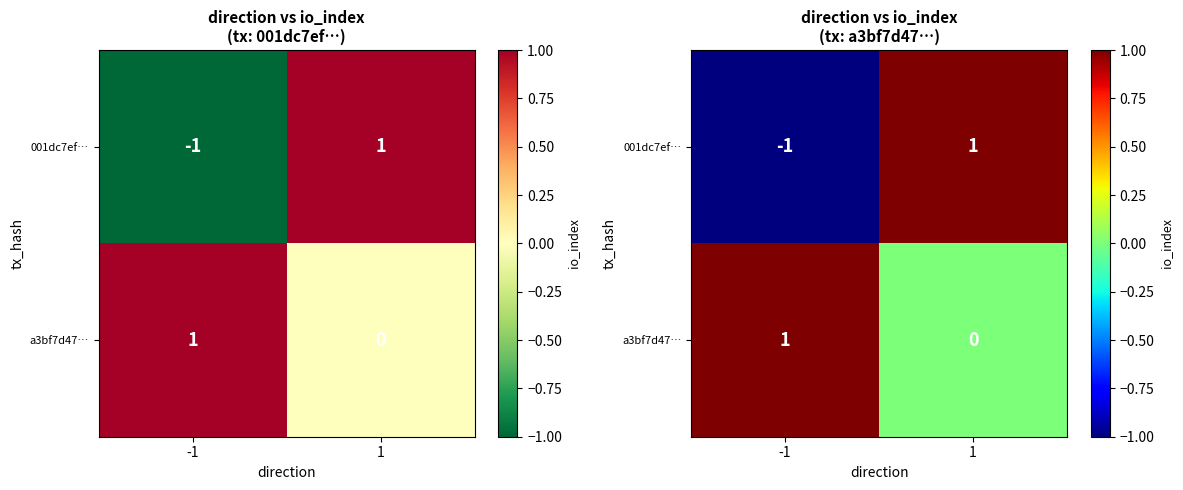

Which series has the widest spread of values?

001dc7ef…